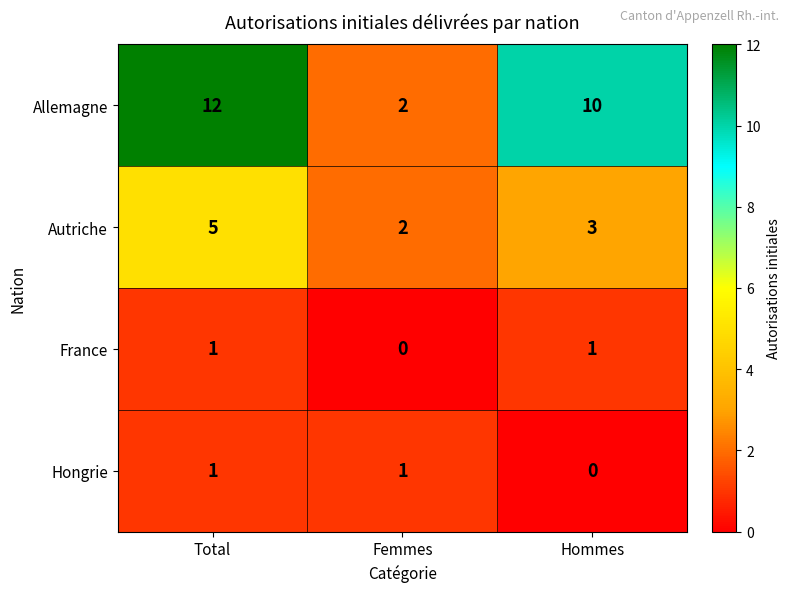

How many distinct data groups are displayed?

4